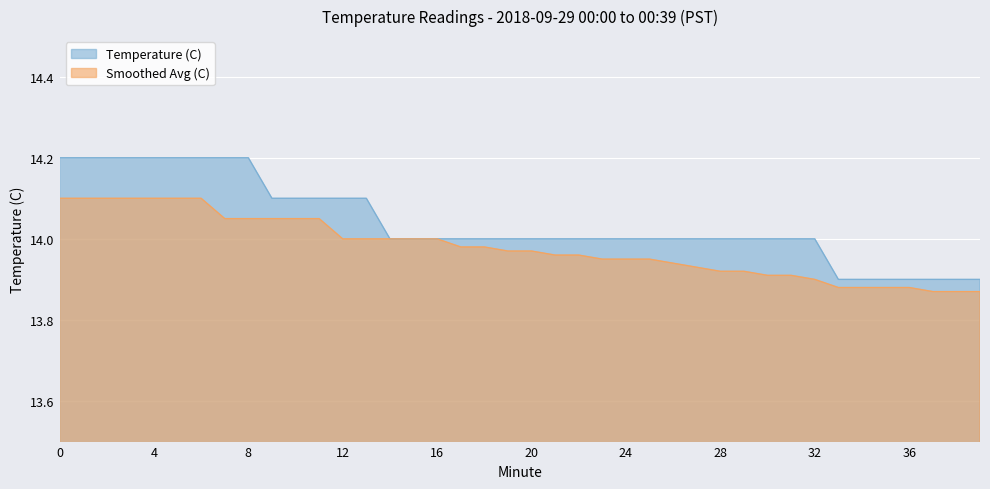

Reading left to right, what are all the values shown in this chart?

Temperature (C): 14.2	14.2	14.2	14.2	14.2	14.2	14.2	14.2	14.2	14.1	14.1	14.1	14.1	14.1	14.0	14.0	14.0	14.0	14.0	14.0	14.0	14.0	14.0	14.0	14.0	14.0	14.0	14.0	14.0	14.0	14.0	14.0	14.0	13.9	13.9	13.9	13.9	13.9	13.9	13.9
Smoothed Avg (C): 14.1	14.1	14.1	14.1	14.1	14.1	14.1	14.1	14.1	14.1	14.1	14.1	14.0	14.0	14.0	14.0	14.0	14.0	14.0	14.0	14.0	14.0	14.0	13.9	13.9	13.9	13.9	13.9	13.9	13.9	13.9	13.9	13.9	13.9	13.9	13.9	13.9	13.9	13.9	13.9